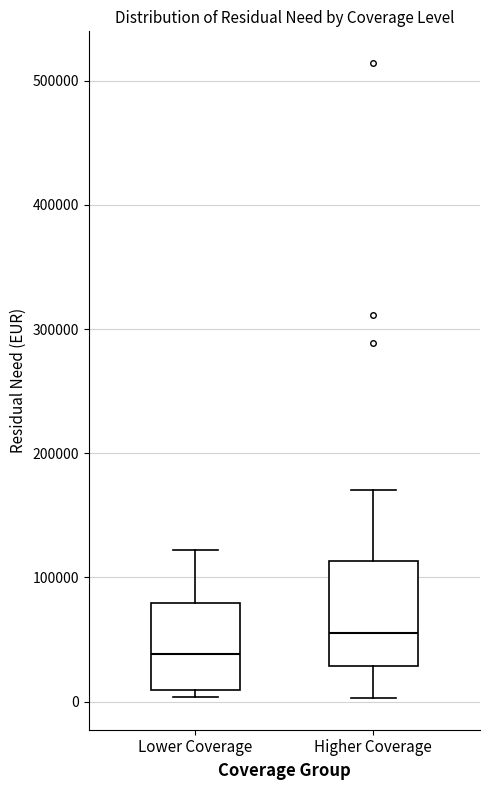

Reading left to right, transcribe this box plot: for each box, give where its median line is, the range the box spans, and where its two whiskers end, as read against the y-axis. The values are not printed on the chart, so give them approximately, as read against the axis.

Lower Coverage: median 40000, box 10000 to 80000, whiskers 0 to 120000
Higher Coverage: median 60000, box 30000 to 110000, whiskers 0 to 170000